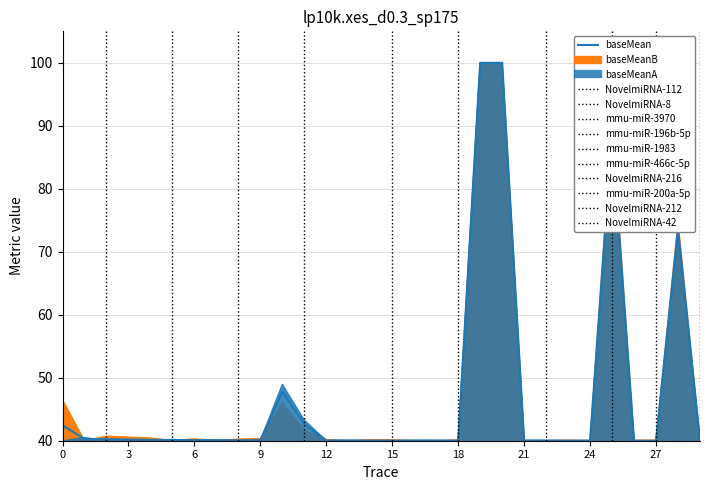

How many points are higher than both their immediate neighbors (excluding endpoints)?

5